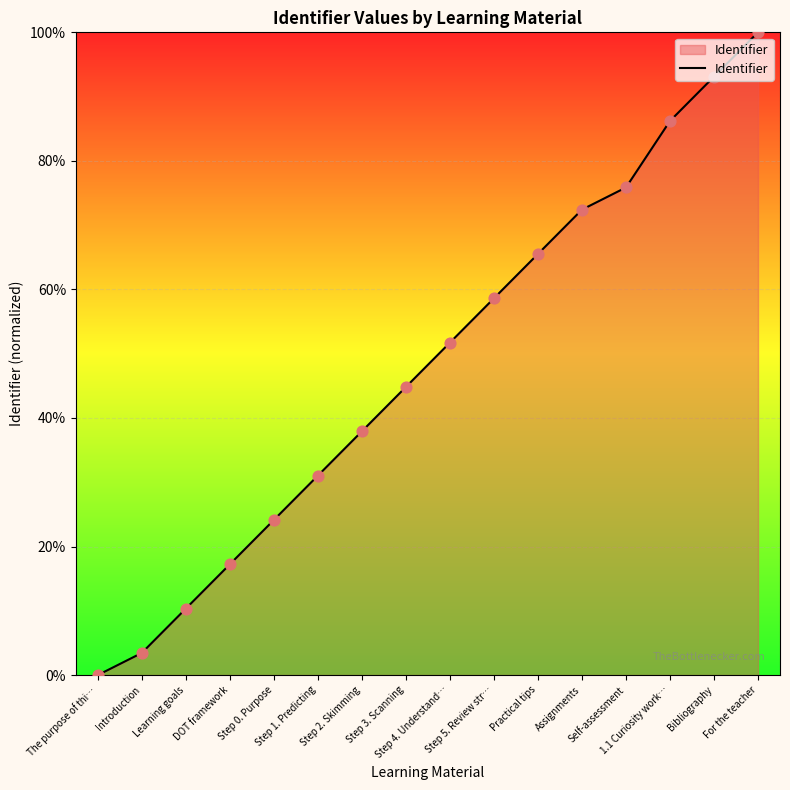

Which has a higher value, Assignments or Practical tips?

Assignments